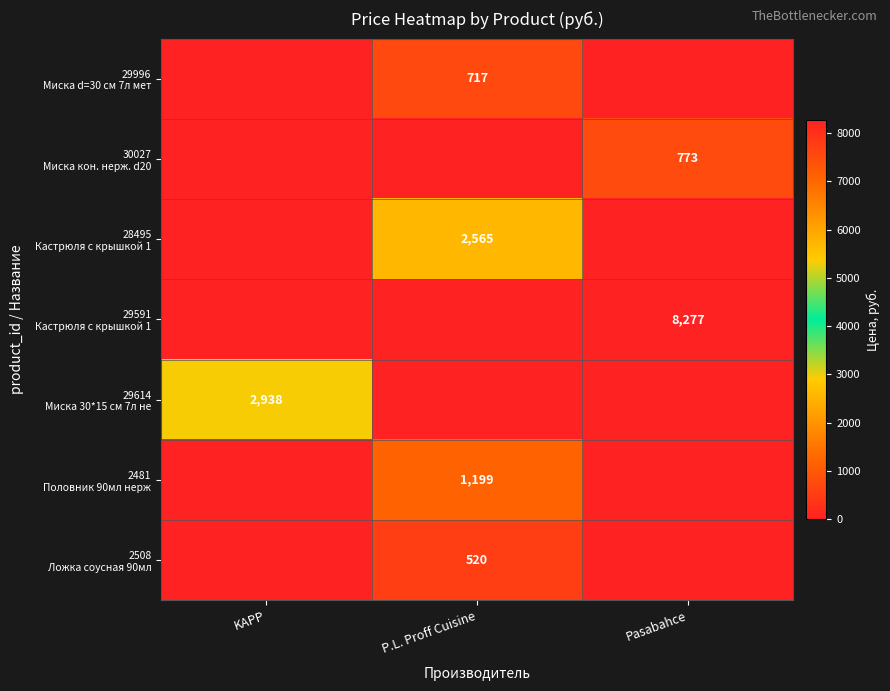

Which category has the highest value across all series?

Pasabahce